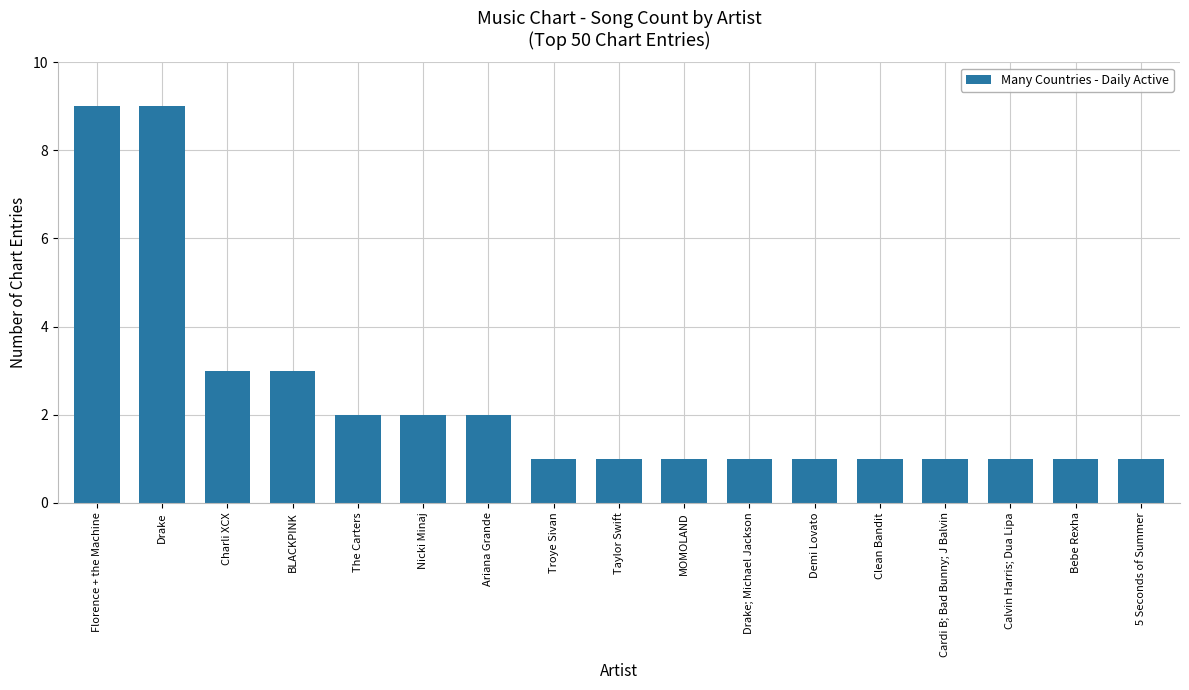

What is the maximum value shown in the chart?

9